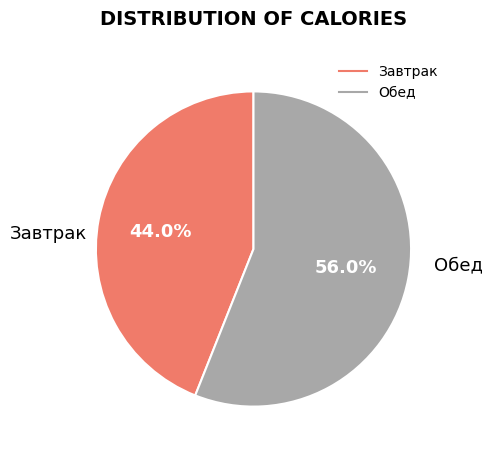

Rank the categories by value from highest to lowest.

Обед, Завтрак